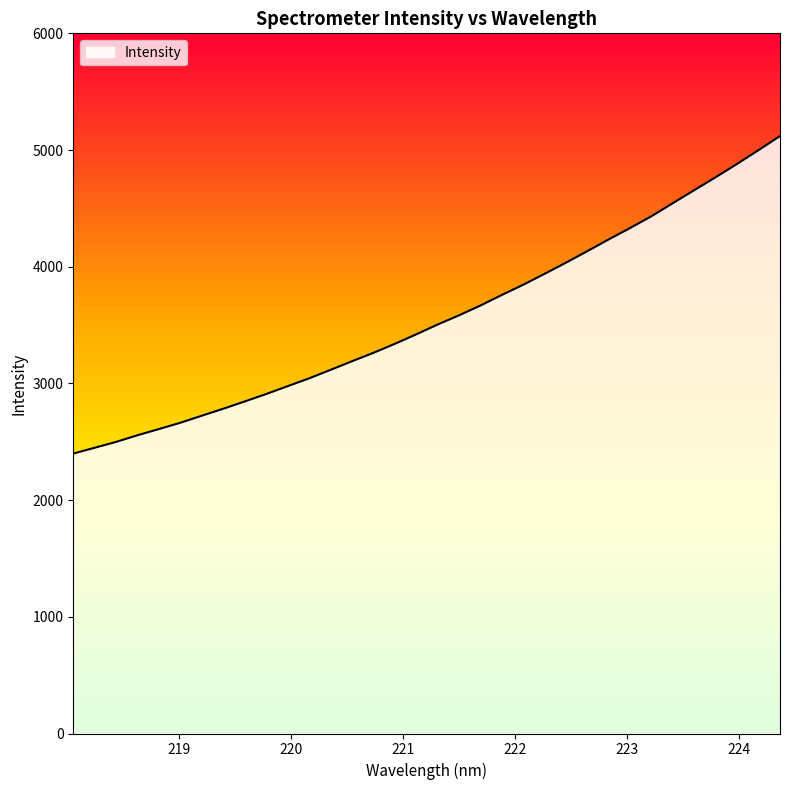

What is the difference between the maximum and minimum values?

2721.0